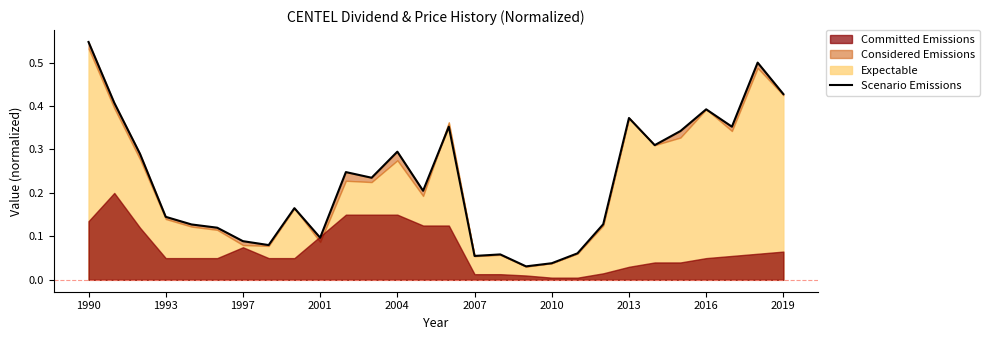

True or false: the data shows 0.0 at 17.

True